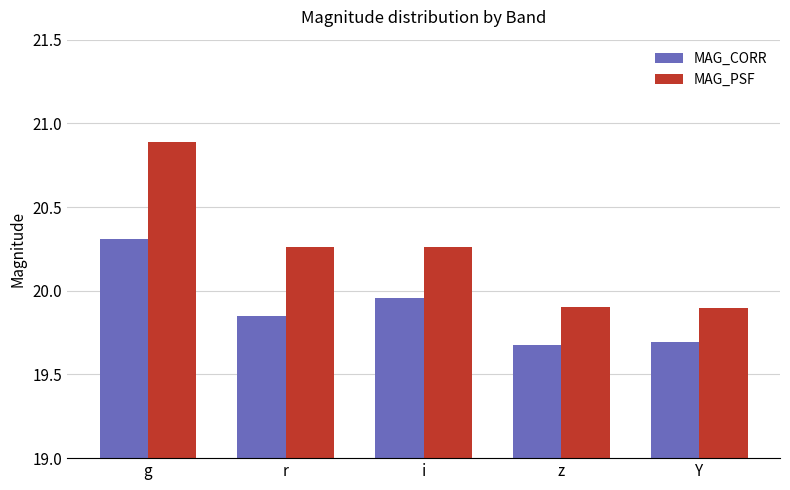

Between g and Y, which series saw the biggest shift?

MAG_PSF